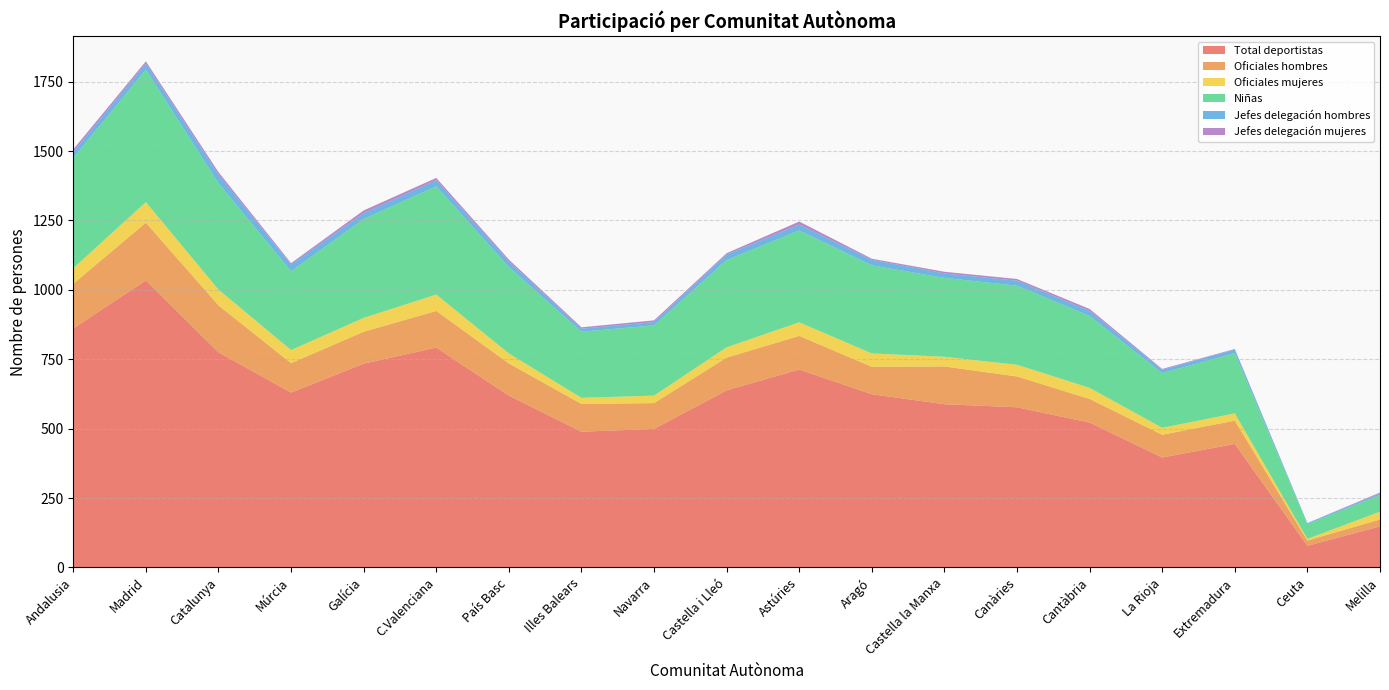

Reading right to left, extract all data points from this chart.

Total deportistas: Melilla=148	Ceuta=78	Extremadura=445	La Rioja=396	Cantàbria=522	Canàries=577	Castella la Manxa=588	Aragó=624	Astúries=713	Castella i Lleó=638	Navarra=499	Illes Balears=489	País Basc=619	C.Valenciana=792	Galícia=734	Múrcia=630	Catalunya=775	Madrid=1034	Andalusia=861
Oficiales hombres: Melilla=25	Ceuta=19	Extremadura=84	La Rioja=82	Cantàbria=85	Canàries=111	Castella la Manxa=136	Aragó=99	Astúries=121	Castella i Lleó=118	Navarra=93	Illes Balears=100	País Basc=116	C.Valenciana=132	Galícia=115	Múrcia=106	Catalunya=169	Madrid=208	Andalusia=161
Oficiales mujeres: Melilla=28	Ceuta=6	Extremadura=26	La Rioja=25	Cantàbria=40	Canàries=42	Castella la Manxa=35	Aragó=48	Astúries=49	Castella i Lleó=37	Navarra=27	Illes Balears=22	País Basc=36	C.Valenciana=59	Galícia=50	Múrcia=47	Catalunya=57	Madrid=74	Andalusia=56
Niñas: Melilla=60	Ceuta=53	Extremadura=217	La Rioja=197	Cantàbria=259	Canàries=285	Castella la Manxa=284	Aragó=317	Astúries=331	Castella i Lleó=314	Navarra=253	Illes Balears=238	País Basc=311	C.Valenciana=390	Galícia=356	Múrcia=284	Catalunya=383	Madrid=477	Andalusia=397
Jefes delegación hombres: Melilla=6	Ceuta=4	Extremadura=13	La Rioja=12	Cantàbria=18	Canàries=18	Castella la Manxa=16	Aragó=20	Astúries=21	Castella i Lleó=20	Navarra=12	Illes Balears=11	País Basc=20	C.Valenciana=22	Galícia=21	Múrcia=24	Catalunya=31	Madrid=22	Andalusia=22
Jefes delegación mujeres: Melilla=3	Ceuta=0	Extremadura=2	La Rioja=3	Cantàbria=7	Canàries=6	Castella la Manxa=6	Aragó=4	Astúries=11	Castella i Lleó=5	Navarra=6	Illes Balears=5	País Basc=7	C.Valenciana=8	Galícia=10	Múrcia=5	Catalunya=9	Madrid=8	Andalusia=9